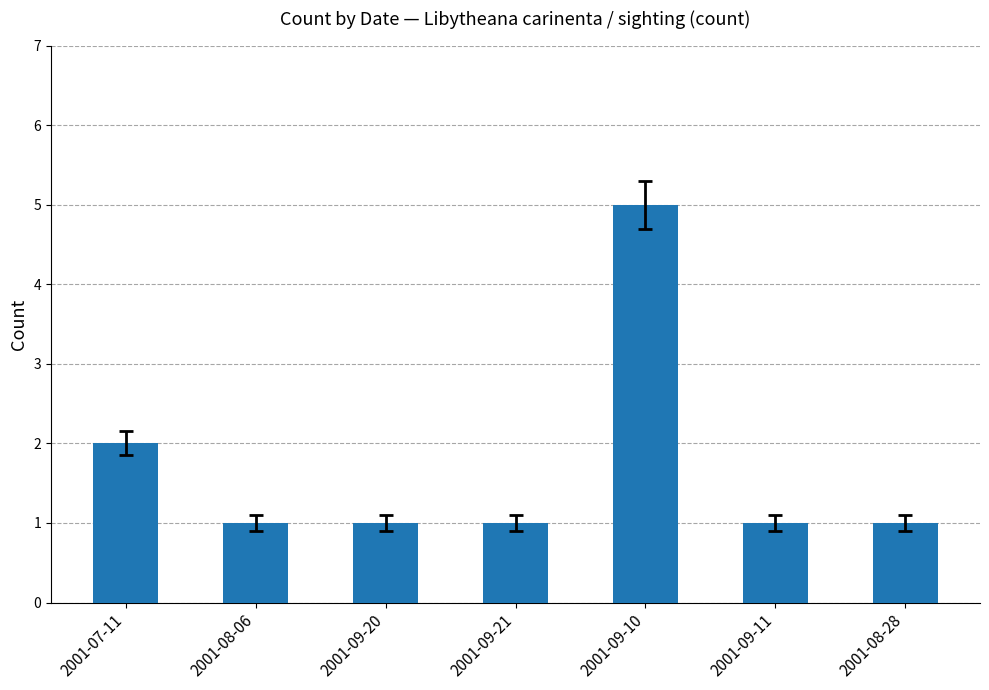

What is the difference between the maximum and minimum values?

4